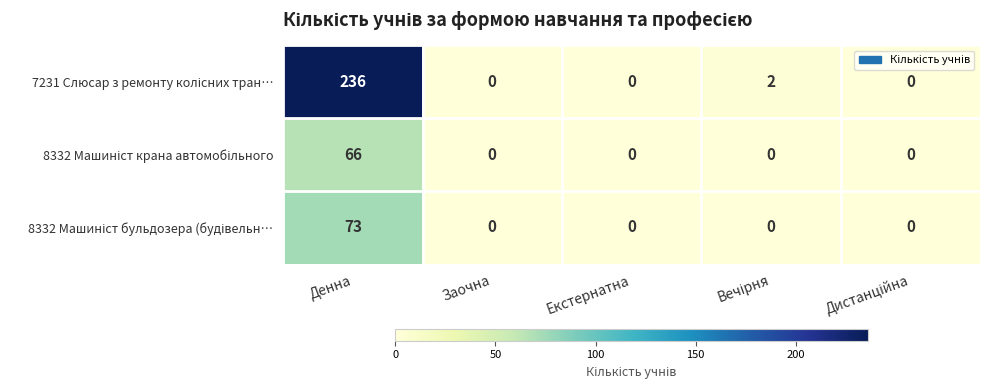

Between Заочна and Екстернатна, which is larger?

Заочна